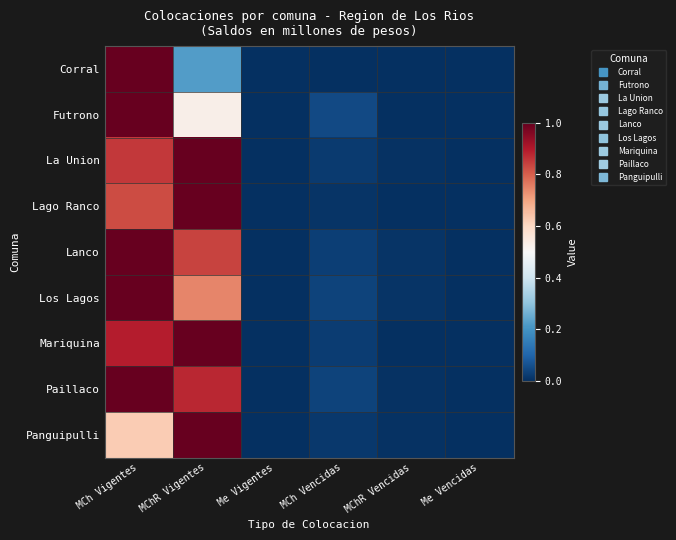

Reading left to right, list all the values displayed in this chart.

Corral: MCh Vigentes=1.0	MChR Vigentes=0.2	Me Vigentes=0.0	MCh Vencidas=0.0	MChR Vencidas=0.0	Me Vencidas=0.0
Futrono: MCh Vigentes=1.0	MChR Vigentes=0.5	Me Vigentes=0.0	MCh Vencidas=0.0	MChR Vencidas=0.0	Me Vencidas=0.0
La Union: MCh Vigentes=0.9	MChR Vigentes=1.0	Me Vigentes=0.0	MCh Vencidas=0.0	MChR Vencidas=0.0	Me Vencidas=0.0
Lago Ranco: MCh Vigentes=0.8	MChR Vigentes=1.0	Me Vigentes=0.0	MCh Vencidas=0.0	MChR Vencidas=0.0	Me Vencidas=0.0
Lanco: MCh Vigentes=1.0	MChR Vigentes=0.8	Me Vigentes=0.0	MCh Vencidas=0.0	MChR Vencidas=0.0	Me Vencidas=0.0
Los Lagos: MCh Vigentes=1.0	MChR Vigentes=0.7	Me Vigentes=0.0	MCh Vencidas=0.0	MChR Vencidas=0.0	Me Vencidas=0.0
Mariquina: MCh Vigentes=0.9	MChR Vigentes=1.0	Me Vigentes=0.0	MCh Vencidas=0.0	MChR Vencidas=0.0	Me Vencidas=0.0
Paillaco: MCh Vigentes=1.0	MChR Vigentes=0.9	Me Vigentes=0.0	MCh Vencidas=0.0	MChR Vencidas=0.0	Me Vencidas=0.0
Panguipulli: MCh Vigentes=0.6	MChR Vigentes=1.0	Me Vigentes=0.0	MCh Vencidas=0.0	MChR Vencidas=0.0	Me Vencidas=0.0